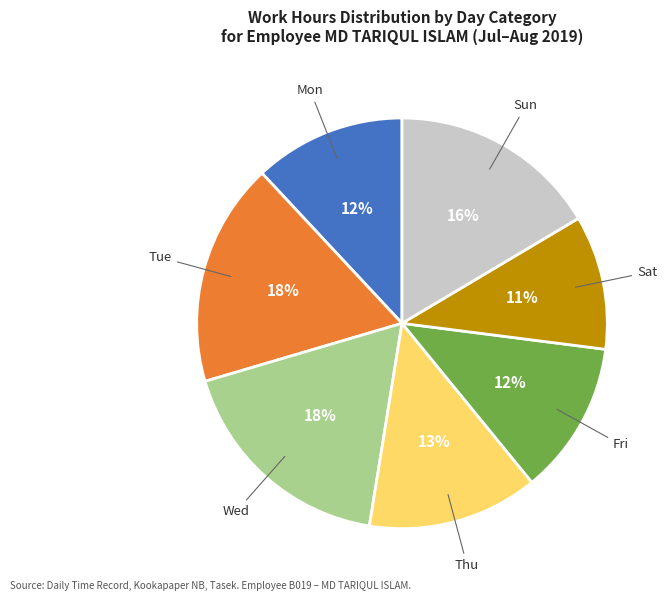

To the nearest percent, what is the difference between the largest and smallest slice percentages?

7%